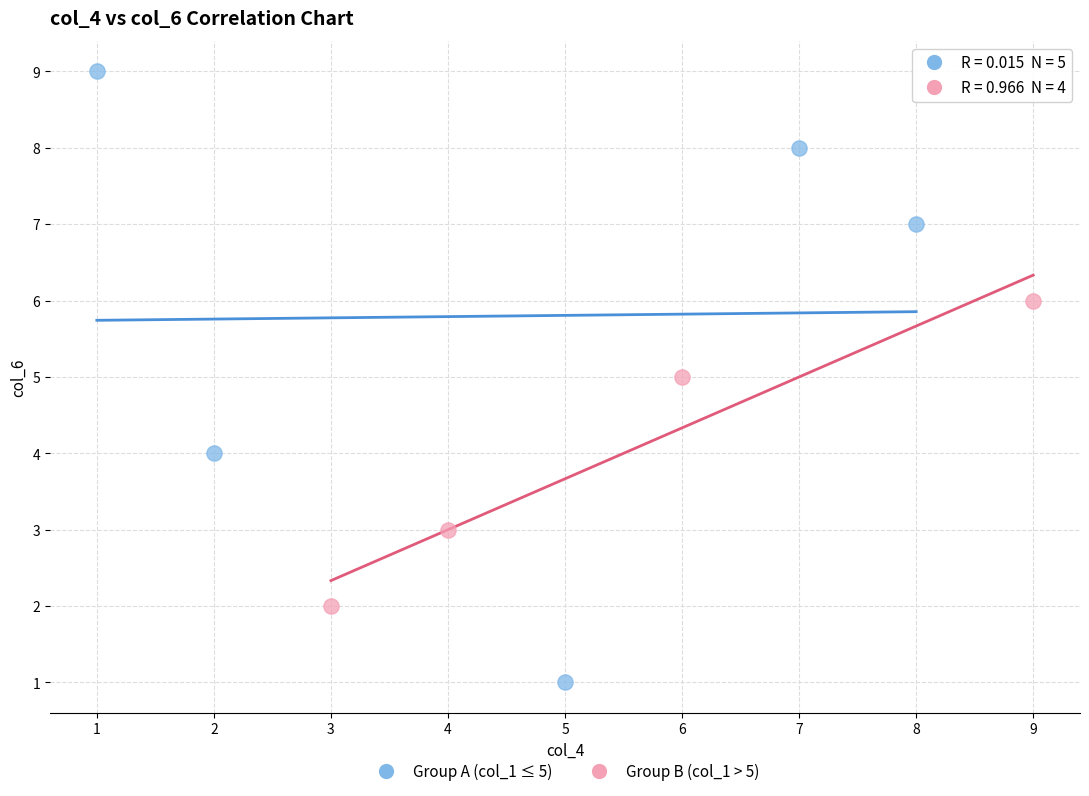

Which series reaches the maximum Y coordinate?

Group A (col_1 ≤ 5)